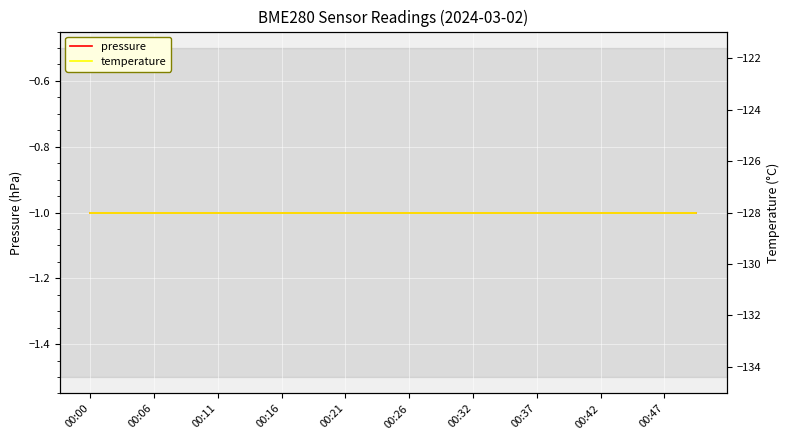

Count the number of categories in the chart.

20